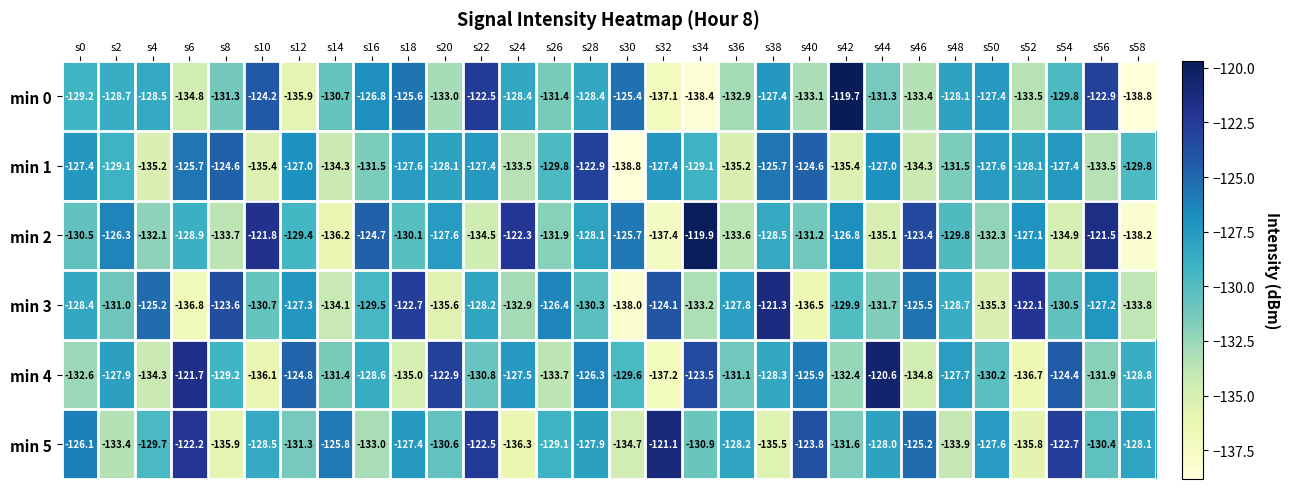

Which series changed the most between s32 and s52?

min 5